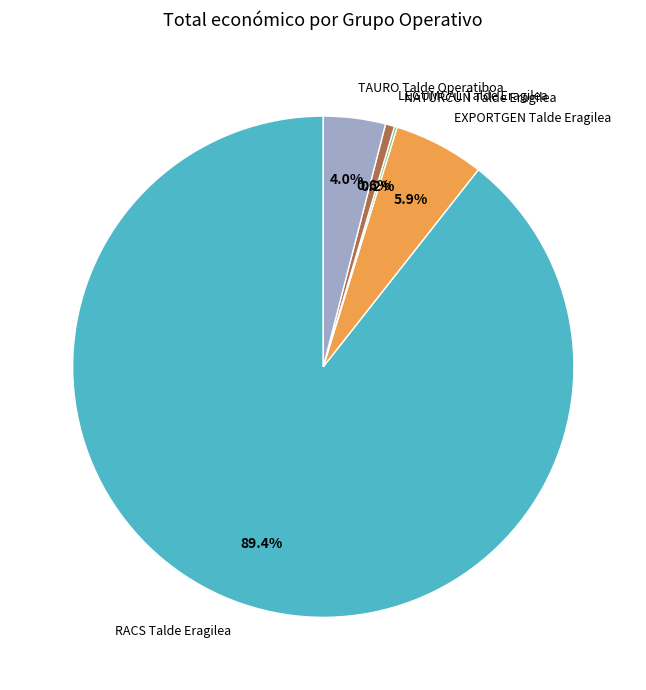

Does RACS Talde Eragilea represent more than half of the total?

Yes